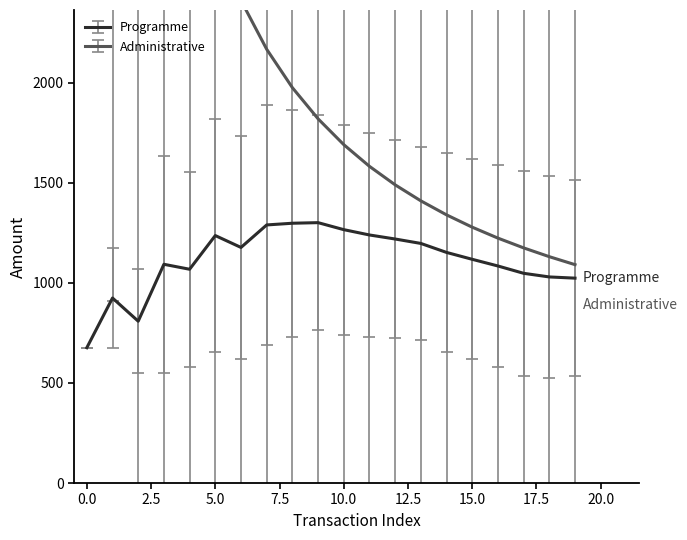

How many values are below zero?

18